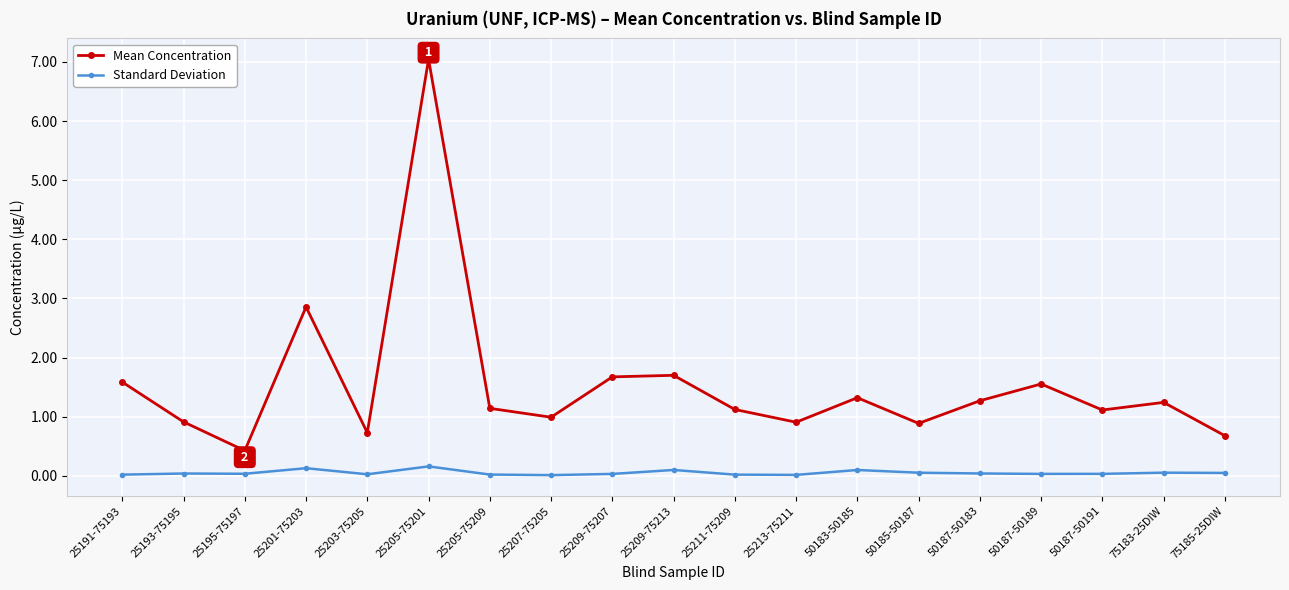

At which label is Mean Concentration closest to 3?

25201-75203